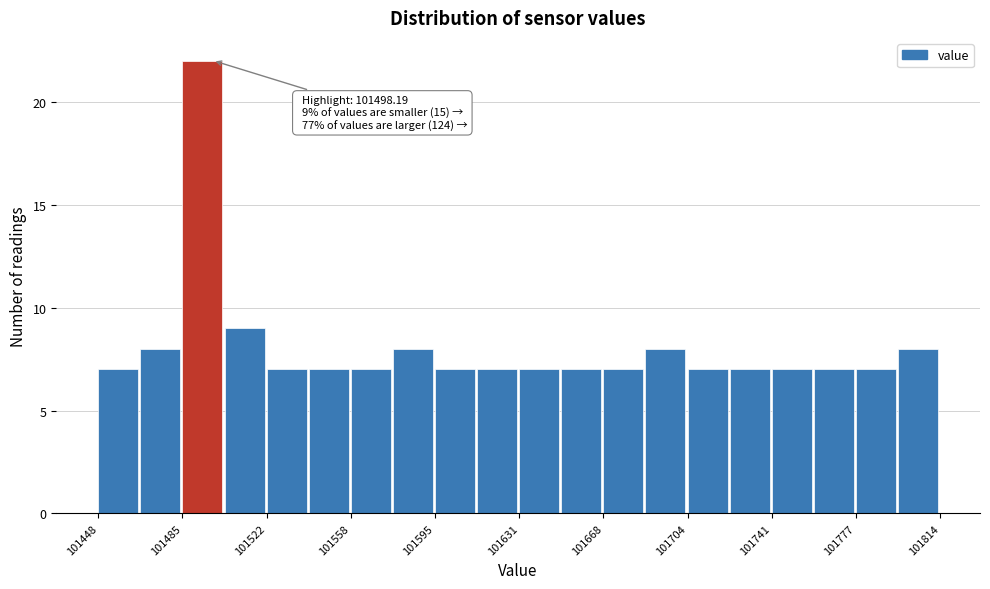

Around what value on the x-axis is the tallest bar? Give the approximate position of its centre, as read against the axis.

101495